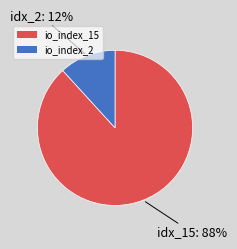

Approximately how many times larger is the value at io_index_2 compared to io_index_15?

0.1